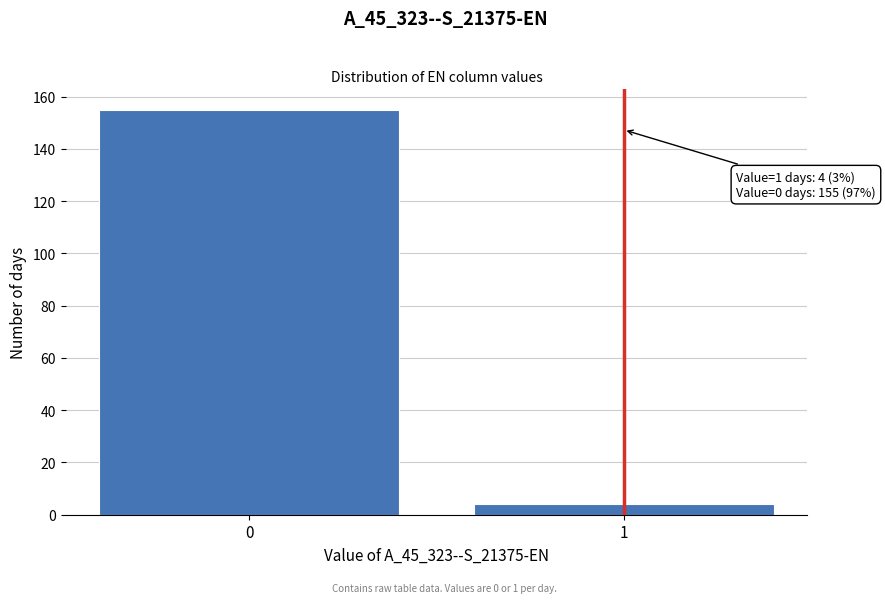

Reading left to right, extract all data points from this chart.

155	4